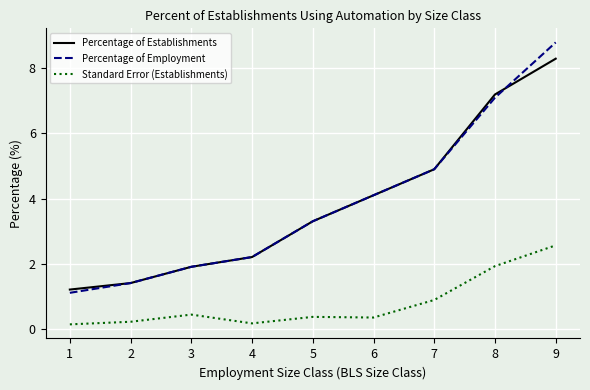

Is the value of Percentage of Employment at 1 greater than the value of Standard Error (Establishments) at 6?

Yes